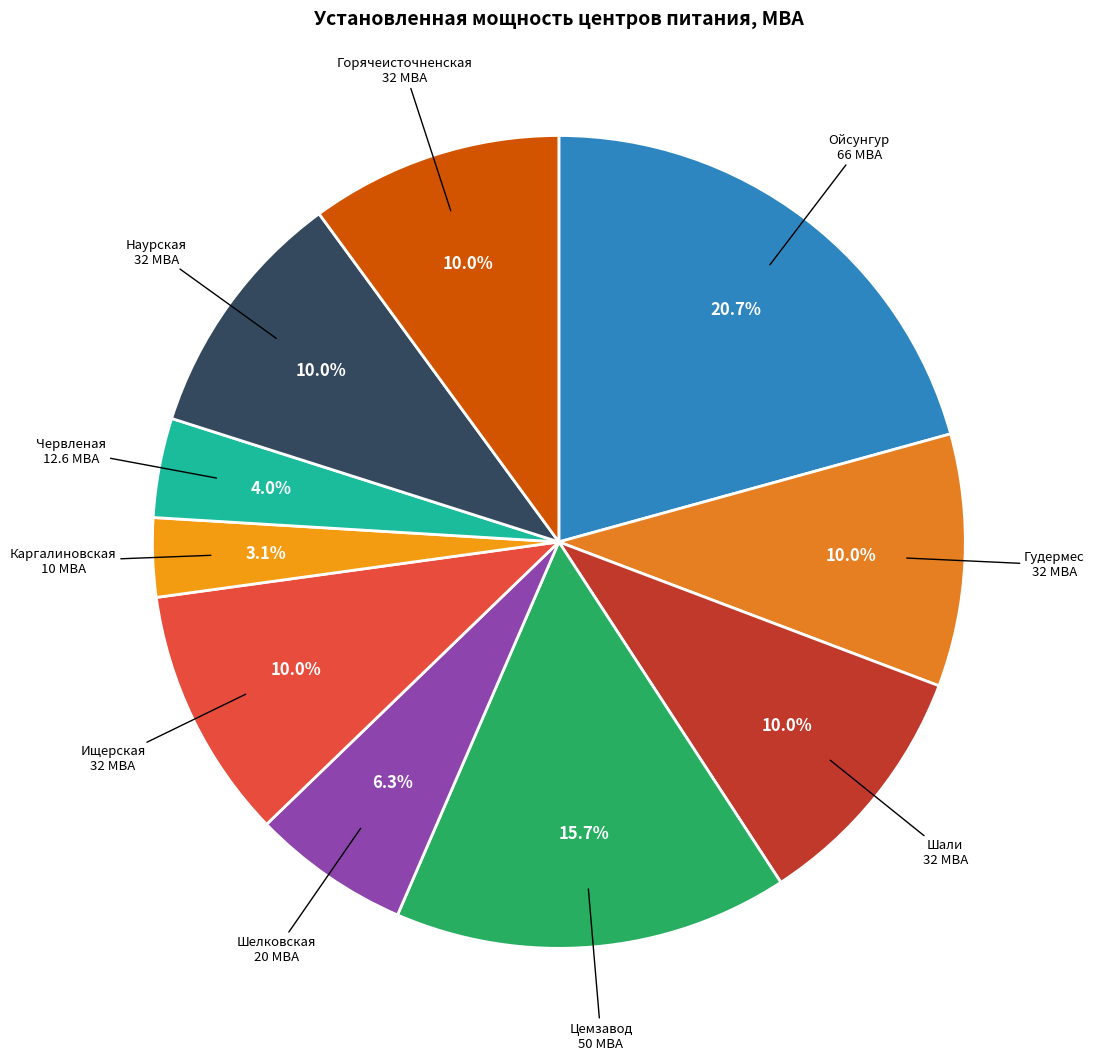

What is the largest slice in the pie chart?

Ойсунгур 66 МВА